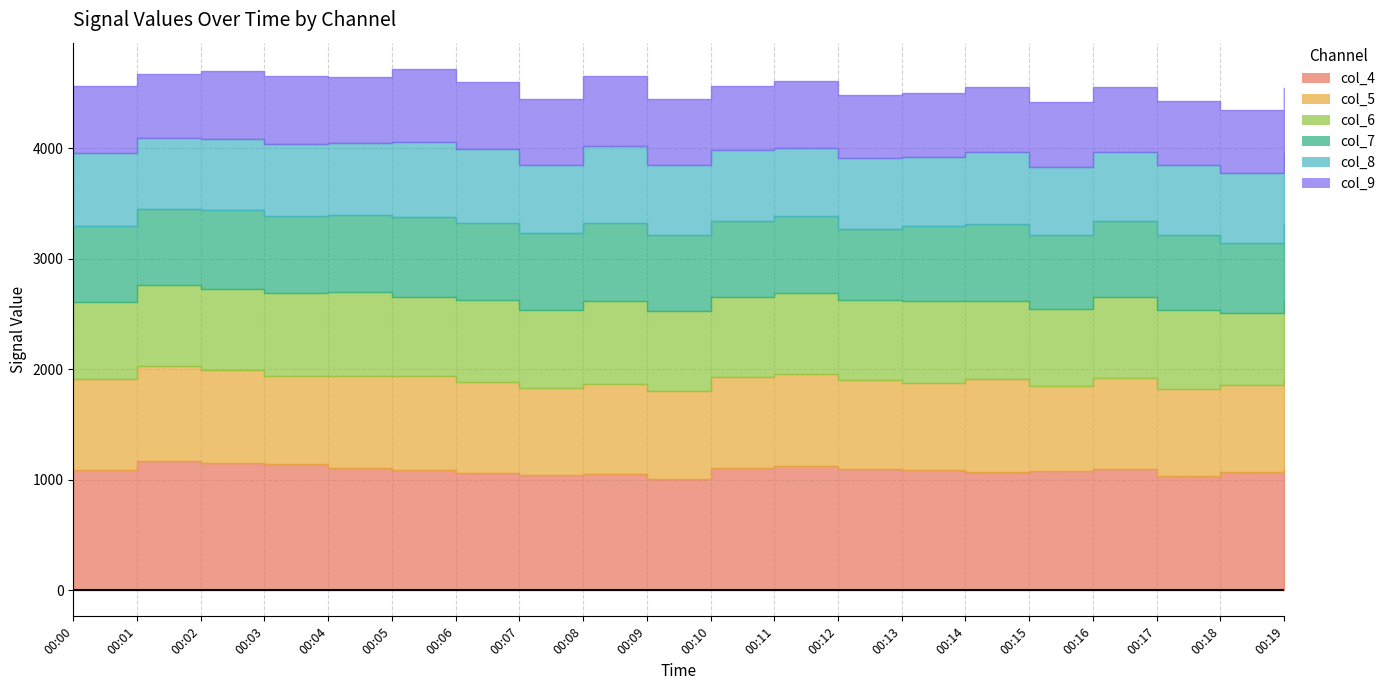

What is the minimum value shown in the chart?

568